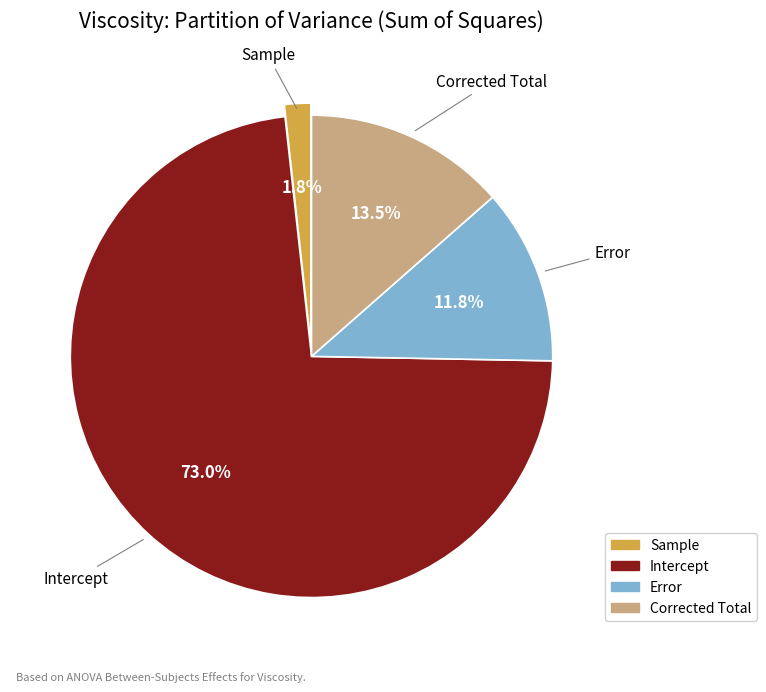

Rank the categories by value from lowest to highest.

Sample, Error, Corrected Total, Intercept